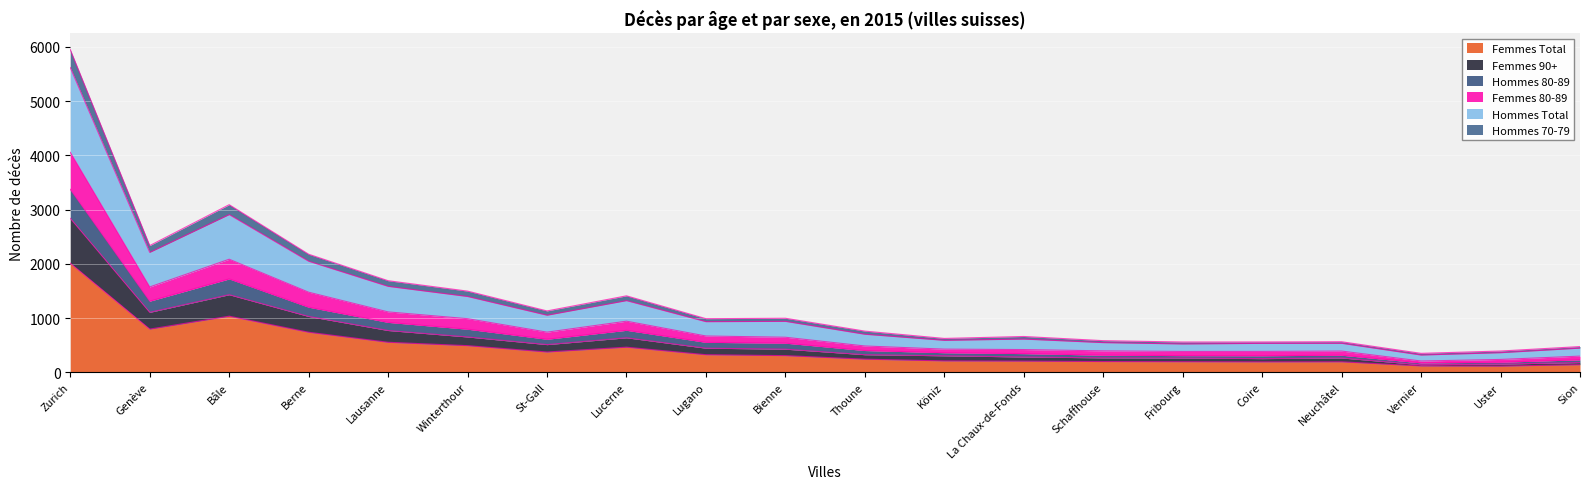

True or false: Femmes 80-89 and Hommes Total intersect in this chart.

False